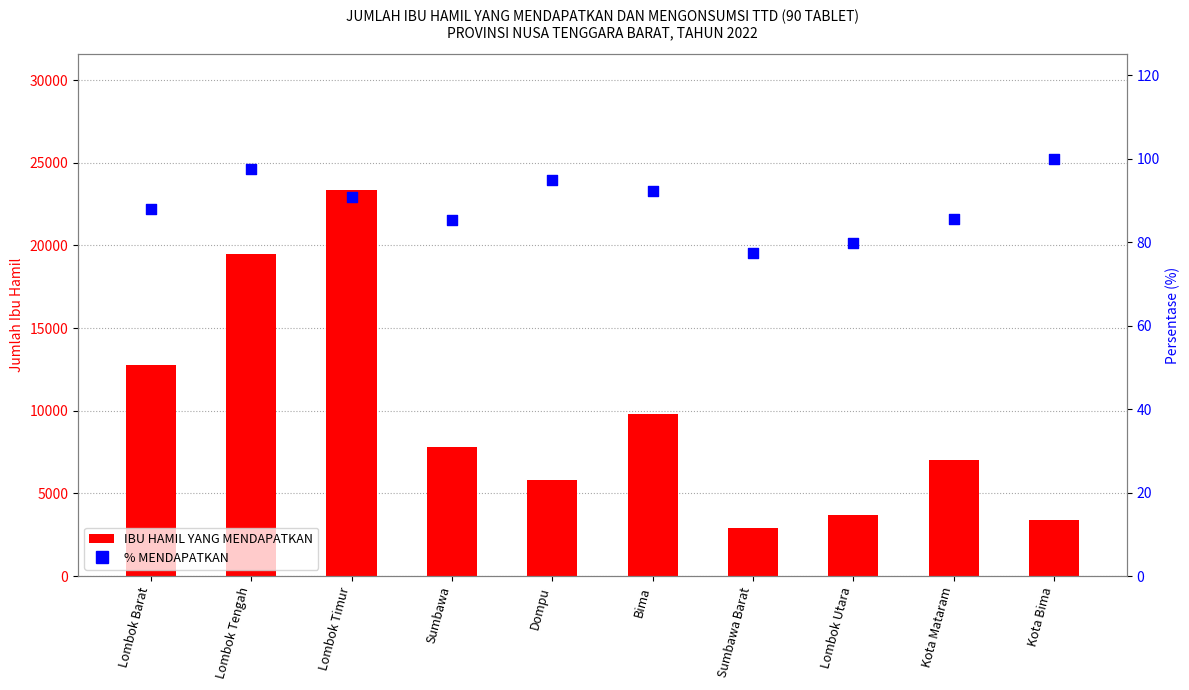

Which series reaches the maximum Y coordinate?

IBU HAMIL YANG MENDAPATKAN